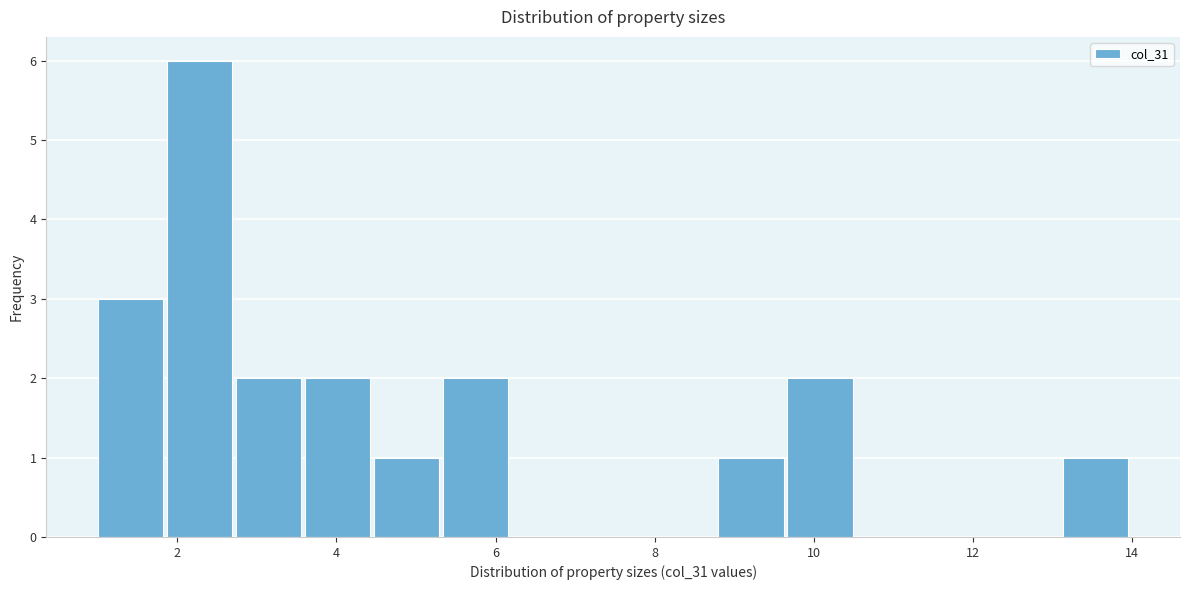

Reading left to right, transcribe this chart: for each bar, give the range it covers on the x-axis and its height. Neither the bar edges nor the heights are printed on the chart, so give them approximately, as read against the axes.

1.0 to 1.8: 3
1.8 to 2.8: 6
2.8 to 3.6: 2
3.6 to 4.4: 2
4.4 to 5.4: 1
5.4 to 6.2: 2
6.2 to 7.0: 0
7.0 to 8.0: 0
8.0 to 8.8: 0
8.8 to 9.6: 1
9.6 to 10.6: 2
10.6 to 11.4: 0
11.4 to 12.2: 0
12.2 to 13.2: 0
13.2 to 14.0: 1